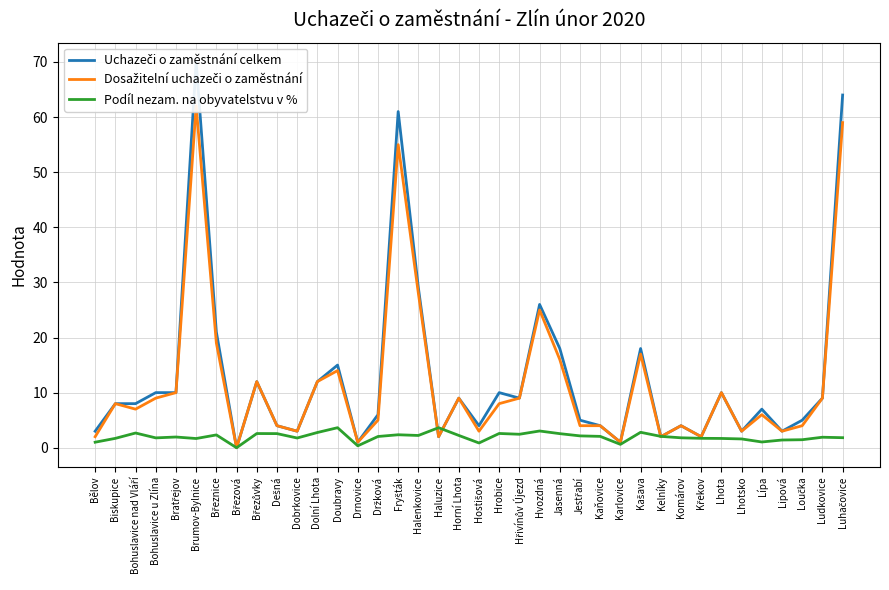

Reading left to right, transcribe all the data shown in this chart.

Uchazeči o zaměstnání celkem: 3.0	8.0	8.0	10.0	10.0	70.0	21.0	0.0	12.0	4.0	3.0	12.0	15.0	1.0	6.0	61.0	29.0	2.0	9.0	4.0	10.0	9.0	26.0	18.0	5.0	4.0	1.0	18.0	2.0	4.0	2.0	10.0	3.0	7.0	3.0	5.0	9.0	64.0
Dosažitelní uchazeči o zaměstnání: 2.0	8.0	7.0	9.0	10.0	62.0	19.0	0.0	12.0	4.0	3.0	12.0	14.0	1.0	5.0	55.0	28.0	2.0	9.0	3.0	8.0	9.0	25.0	16.0	4.0	4.0	1.0	17.0	2.0	4.0	2.0	10.0	3.0	6.0	3.0	4.0	9.0	59.0
Podíl nezam. na obyvatelstvu v %: 1.0	1.7	2.7	1.8	1.9	1.7	2.3	0.0	2.6	2.6	1.8	2.8	3.6	0.3	2.0	2.4	2.2	3.6	2.2	0.9	2.6	2.4	3.0	2.6	2.2	2.1	0.6	2.8	2.1	1.8	1.7	1.7	1.6	1.0	1.4	1.5	1.9	1.8